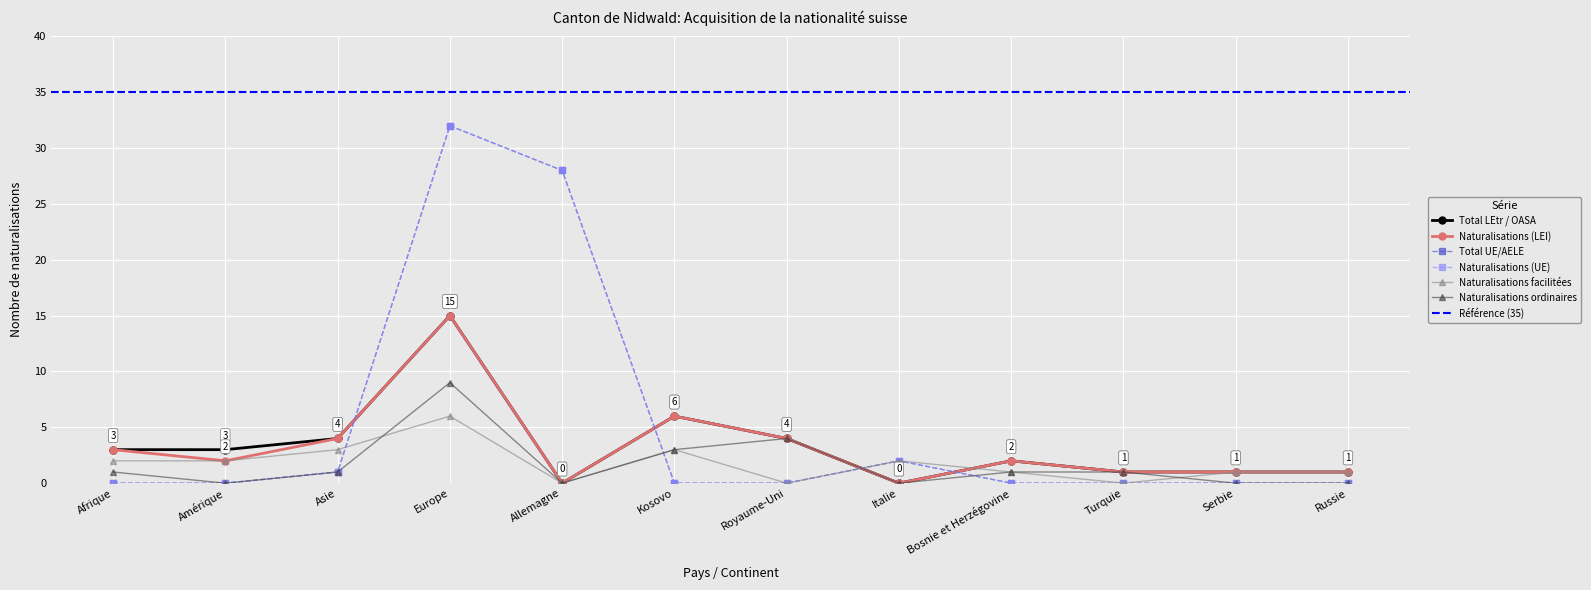

Is this an area chart (filled region under the line)?

No